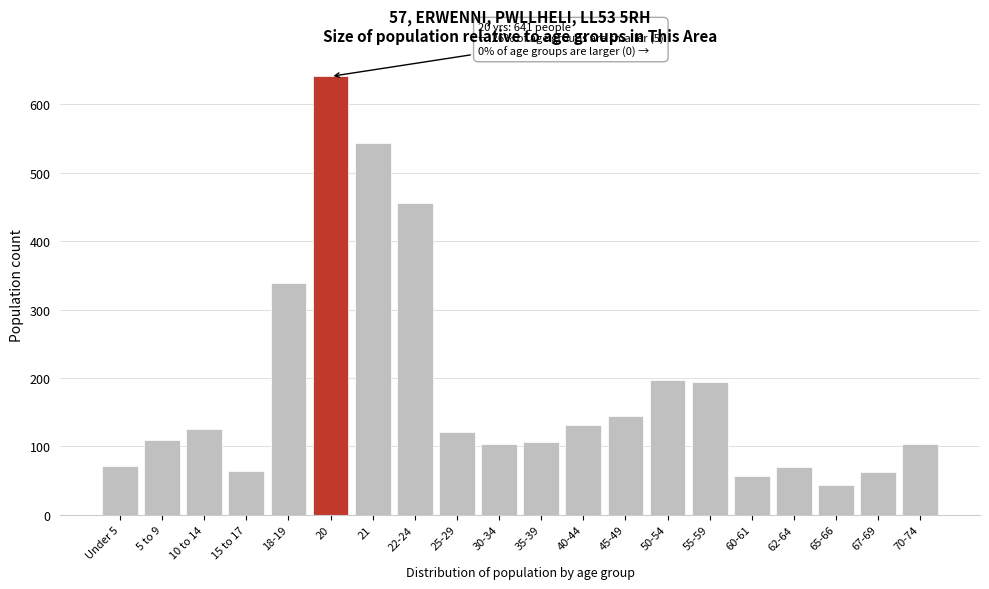

What is the label of the 11th bar from the right?

30-34